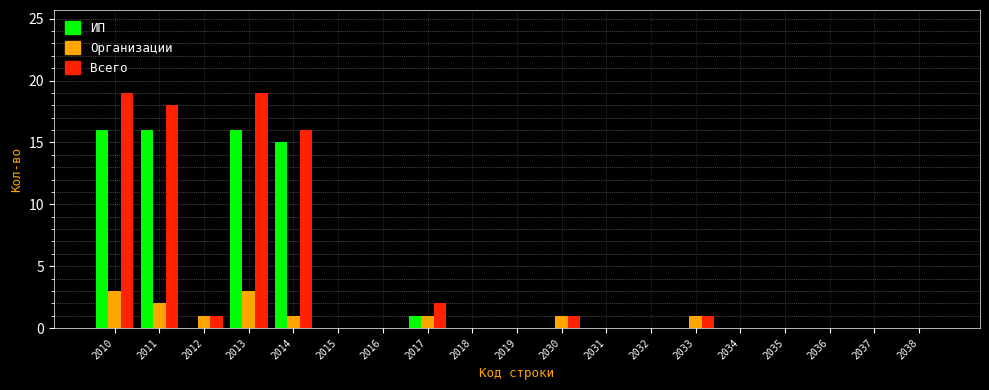

Is the value of ИП at 2038 greater than the value of Всего at 2030?

No